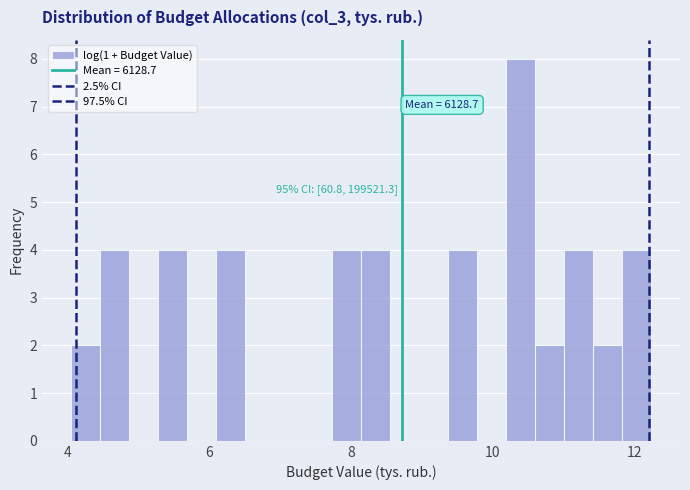

Read against the x-axis, roughly where is the centre of the tallest bar?

10.4